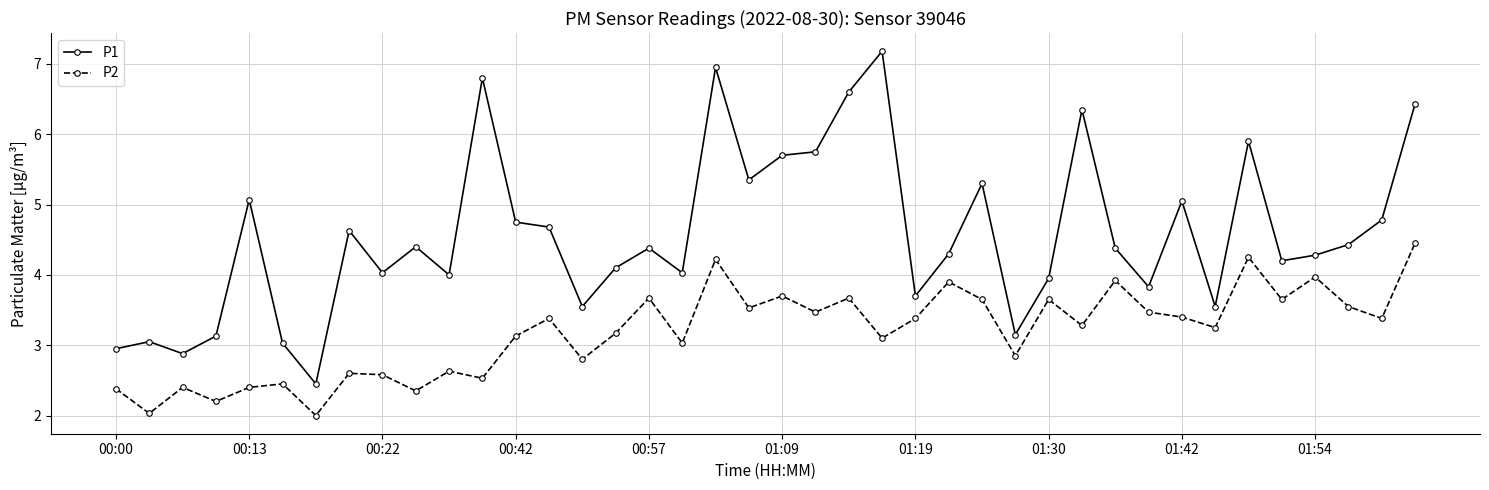

In P2, how many points are higher than both neighbors (excluding endpoints)?

14